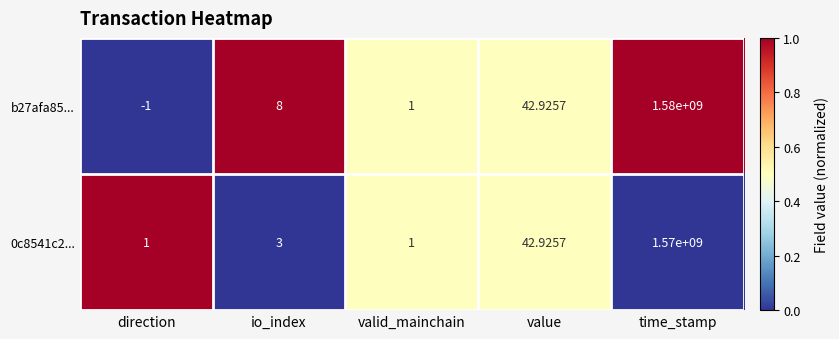

Which series has the largest range (max minus min)?

b27afa85...